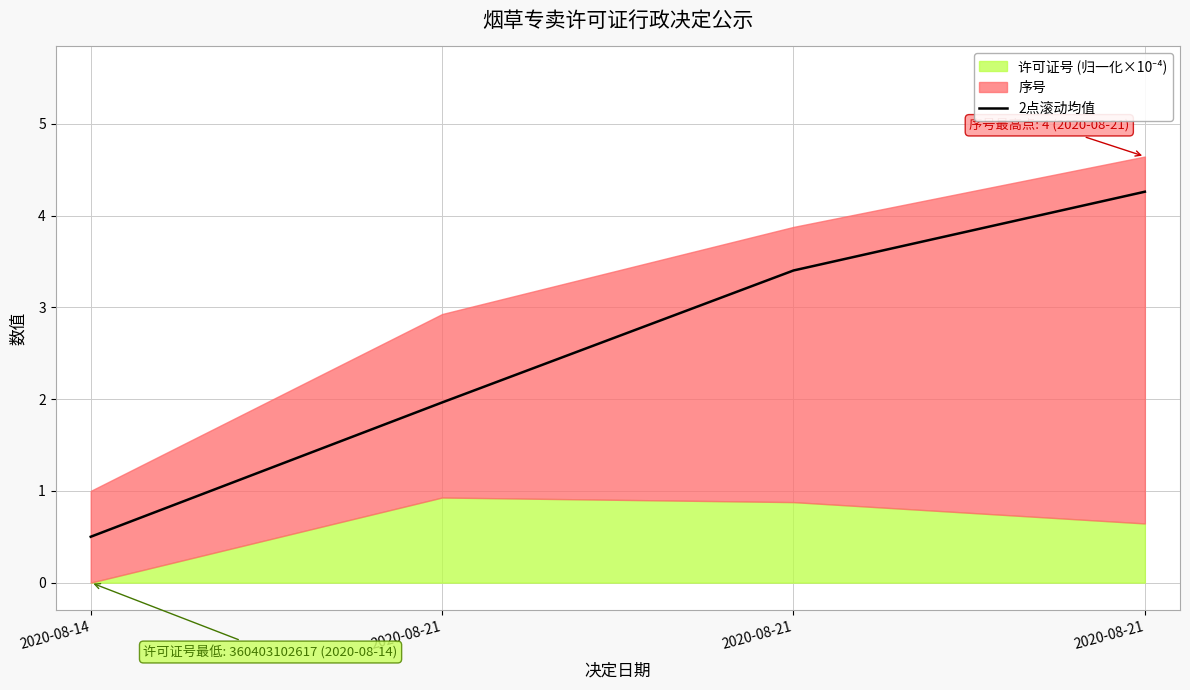

Which label corresponds to the smallest value in the chart?

2020-08-14